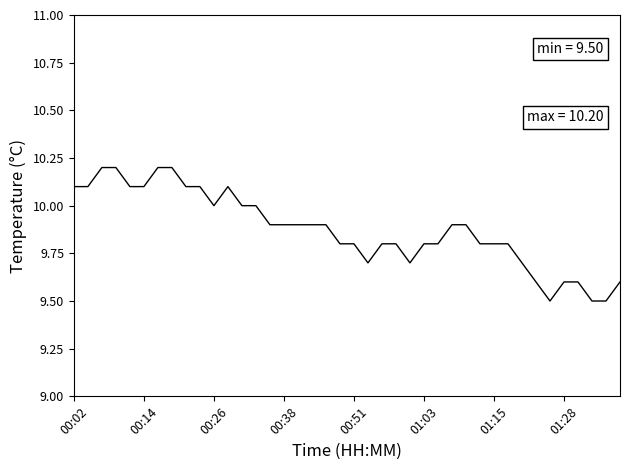

What is the minimum value shown in the chart?

9.5